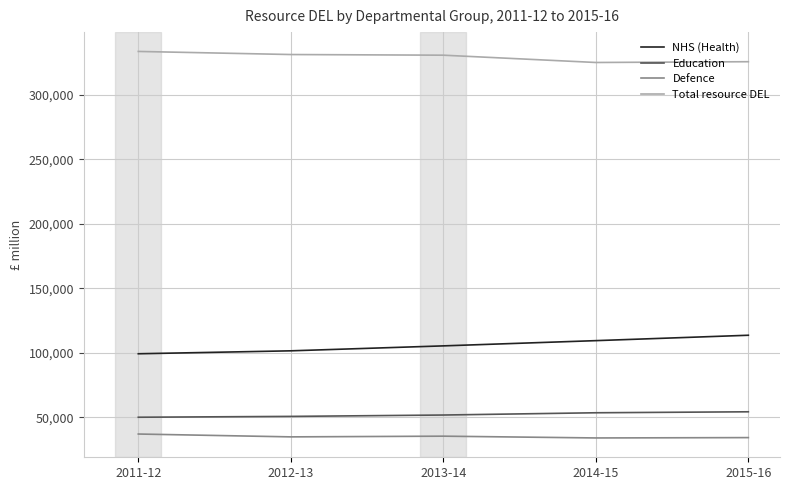

What are all the series names shown in the legend?

NHS (Health), Education, Defence, Total resource DEL